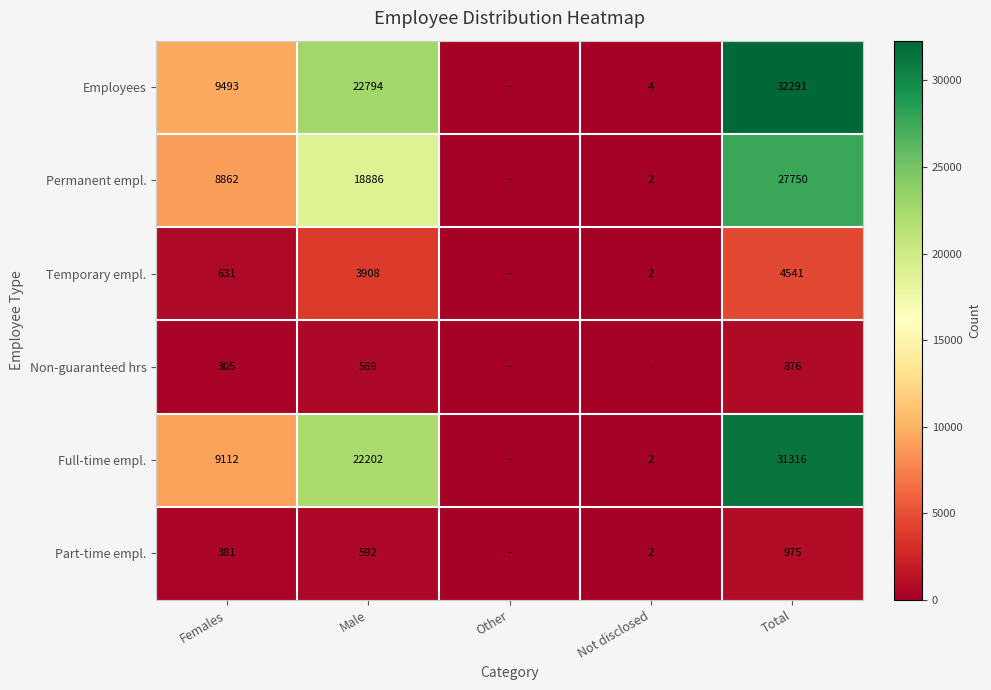

At how many categories does at least one series exceed 20852?

2